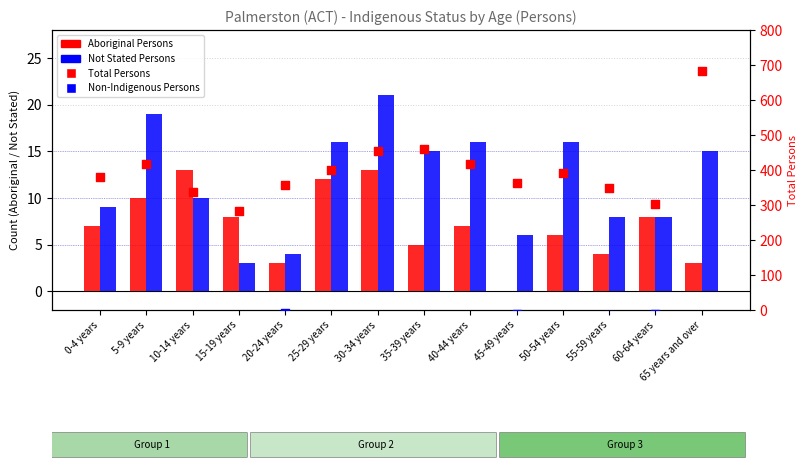

What is the total value across all series at 55-59 years?

349